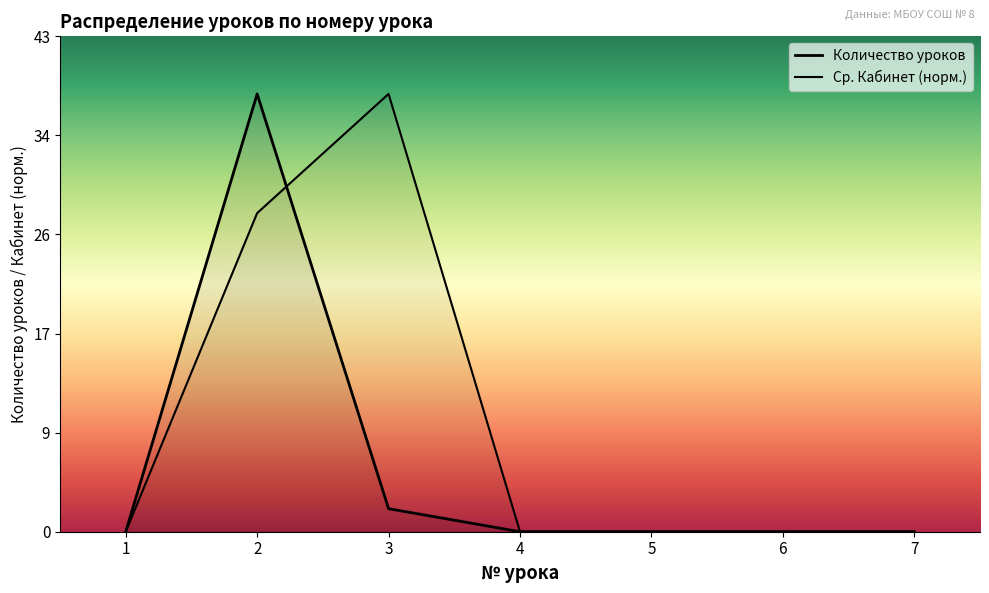

The Количество уроков series shows 38.0 at 2. True or false?

True